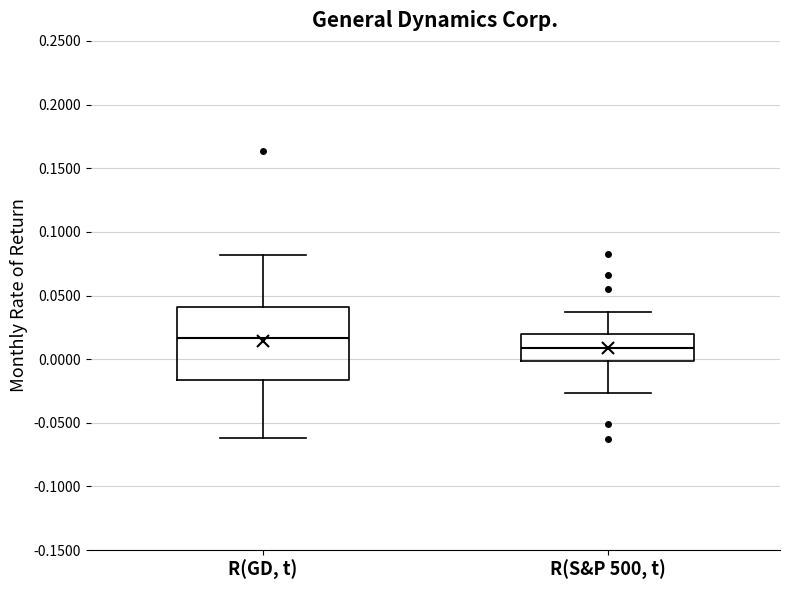

Where is the lower edge of the box for R(GD, t) on the y-axis? The values are not printed on the chart, so give them approximately, as read against the axis.

-0.015